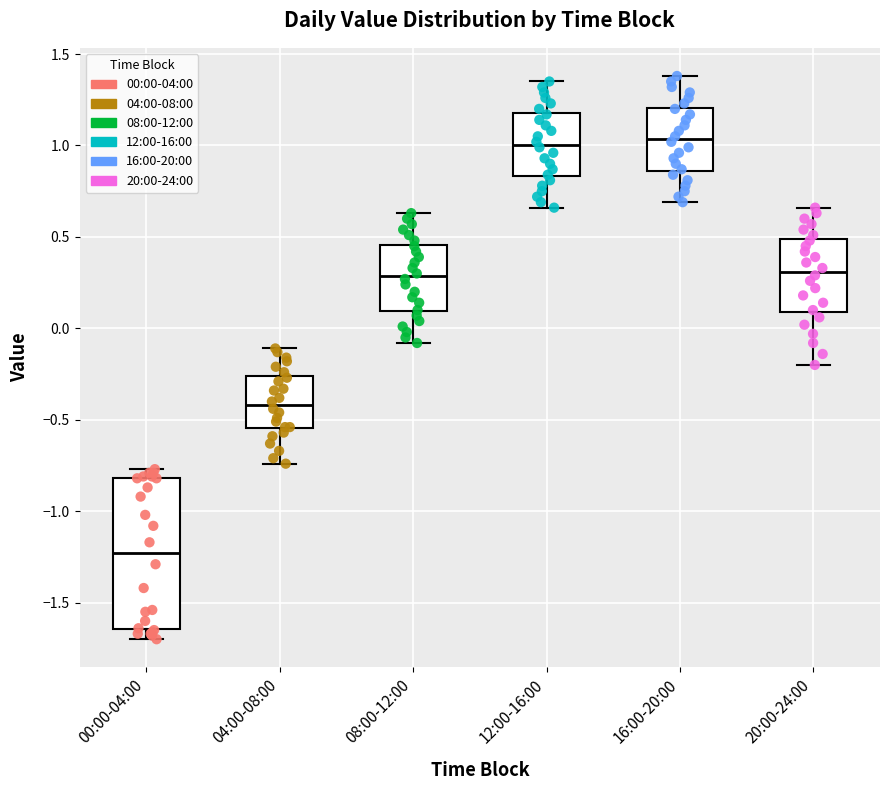

Reading left to right, transcribe this box plot: for each box, give where its median line is, the range the box spans, and where its two whiskers end, as read against the y-axis. The values are not printed on the chart, so give them approximately, as read against the axis.

00:00-04:00: median -1.25, box -1.65 to -0.80, whiskers -1.70 to -0.75
04:00-08:00: median -0.40, box -0.55 to -0.25, whiskers -0.75 to -0.10
08:00-12:00: median 0.30, box 0.10 to 0.45, whiskers -0.10 to 0.65
12:00-16:00: median 1.00, box 0.85 to 1.20, whiskers 0.65 to 1.35
16:00-20:00: median 1.05, box 0.85 to 1.20, whiskers 0.70 to 1.40
20:00-24:00: median 0.30, box 0.10 to 0.50, whiskers -0.20 to 0.65